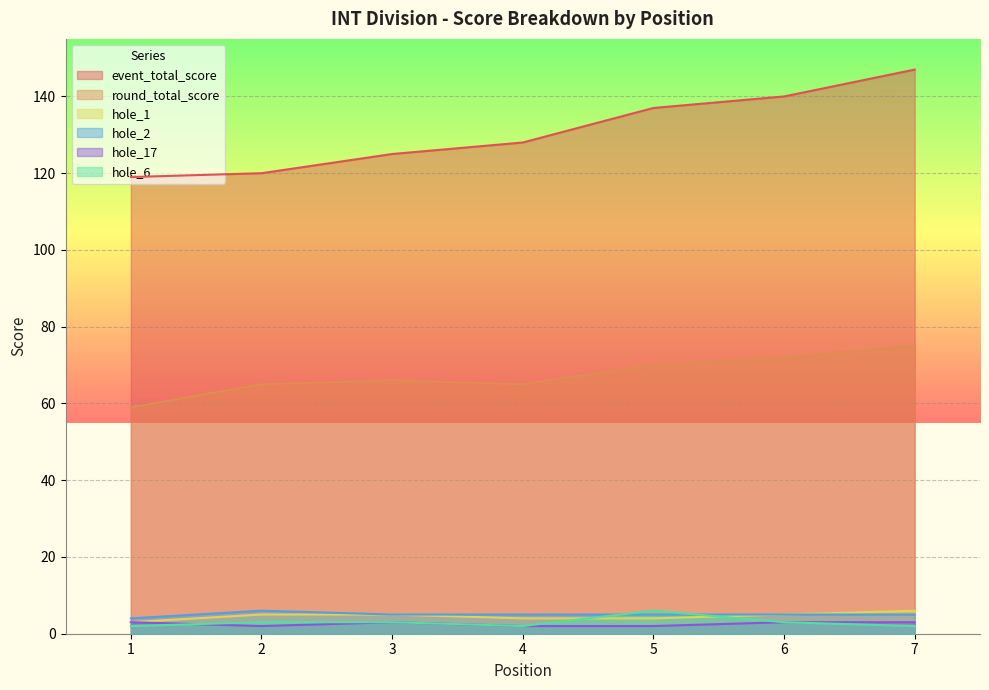

True or false: hole_2 has a value of 8 at 3.

False